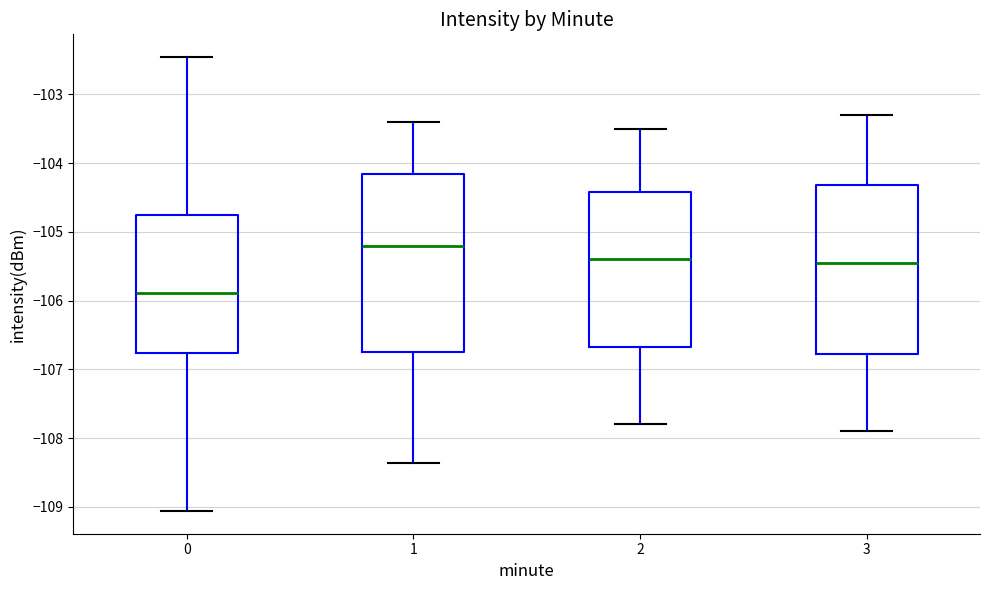

Reading left to right, transcribe this box plot: for each box, give where its median line is, the range the box spans, and where its two whiskers end, as read against the y-axis. The values are not printed on the chart, so give them approximately, as read against the axis.

0: median -105.9, box -106.8 to -104.8, whiskers -109.1 to -102.5
1: median -105.2, box -106.7 to -104.2, whiskers -108.4 to -103.4
2: median -105.4, box -106.7 to -104.4, whiskers -107.8 to -103.5
3: median -105.4, box -106.8 to -104.3, whiskers -107.9 to -103.3